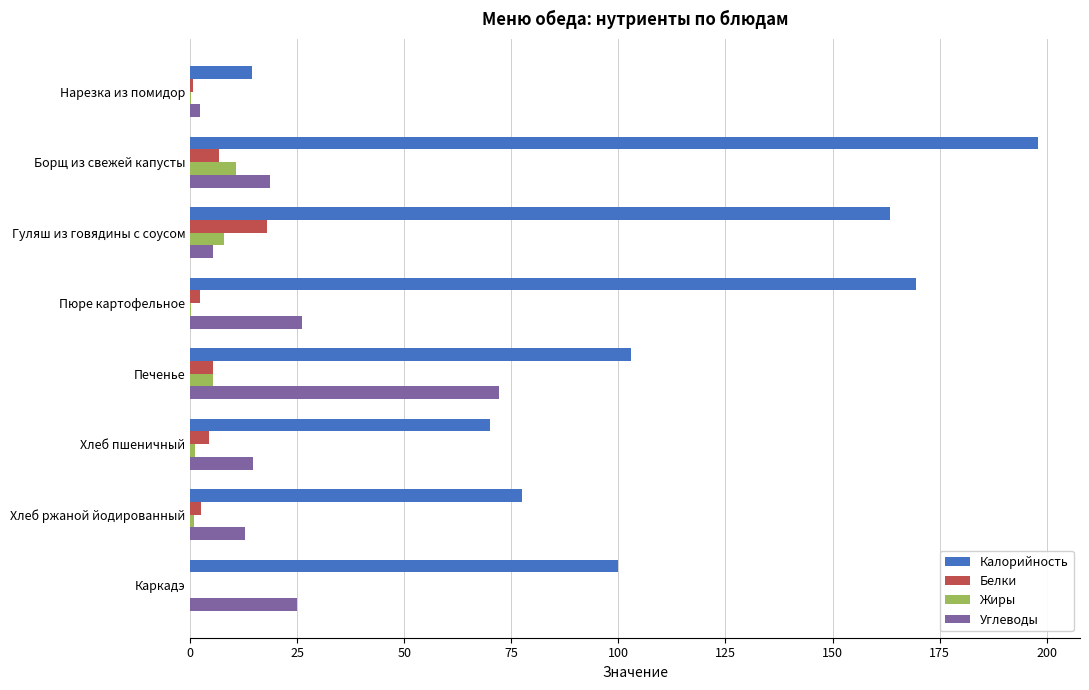

Which series changed the most between Нарезка из помидор and Хлеб пшеничный?

Калорийность